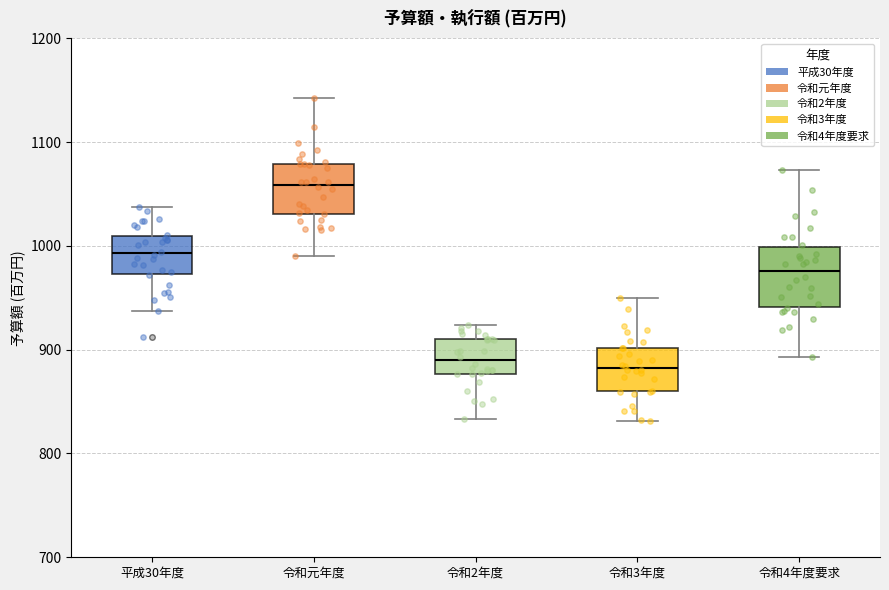

Where is the upper edge of the box for 令和元年度 on the y-axis? The values are not printed on the chart, so give them approximately, as read against the axis.

1080